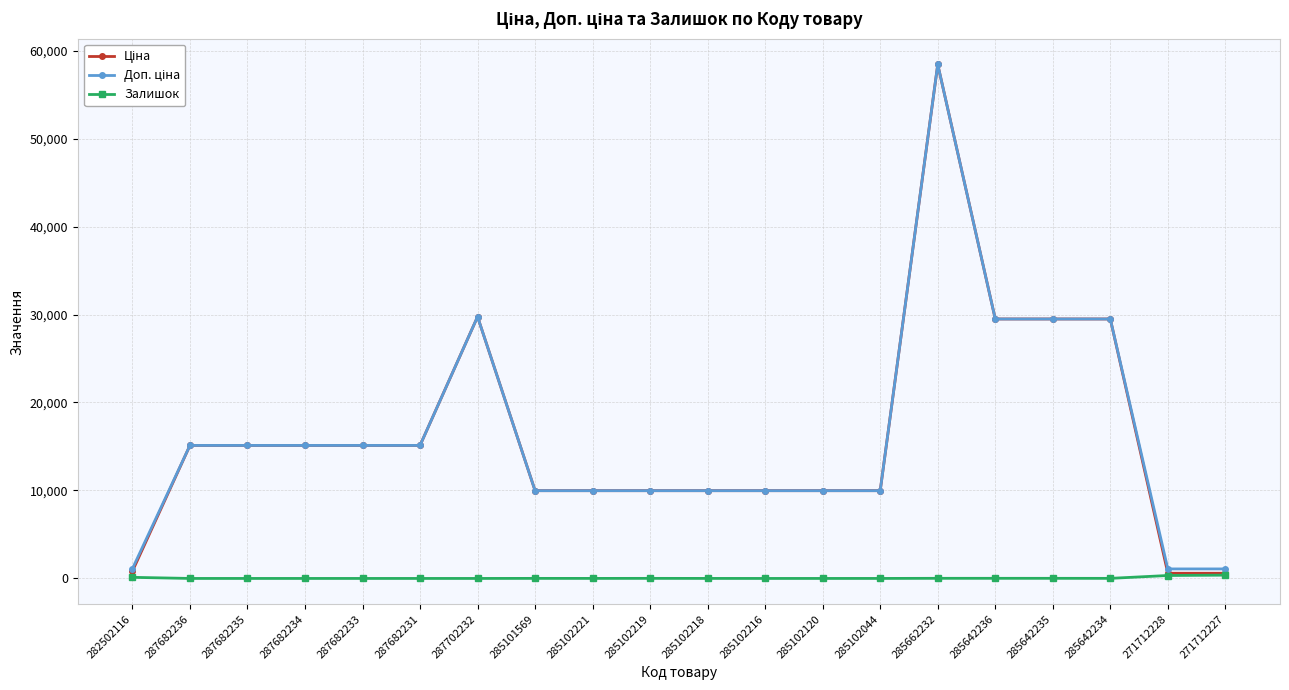

True or false: Залишок has more than 0 interior local peaks.

True